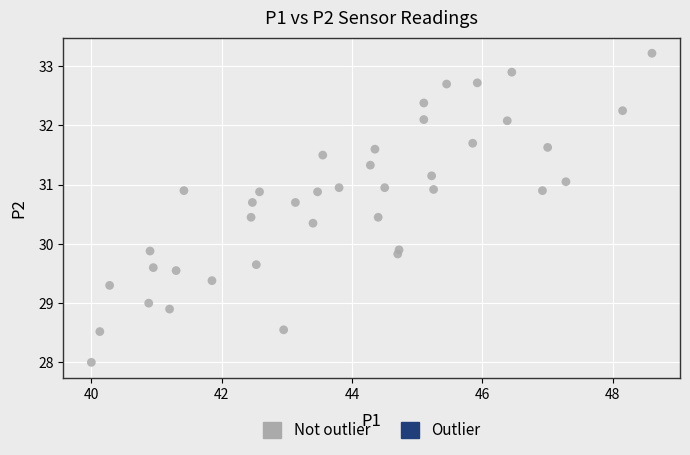

What is the range of X values (max minus min)?

8.6